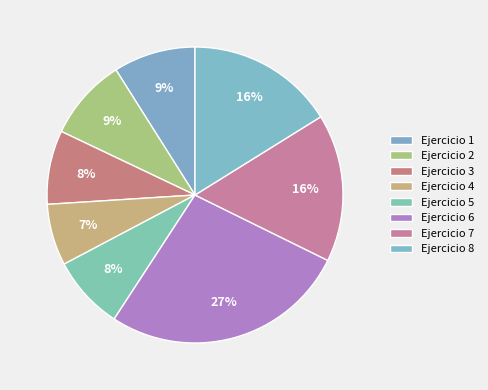

How many segments does this pie chart have?

8